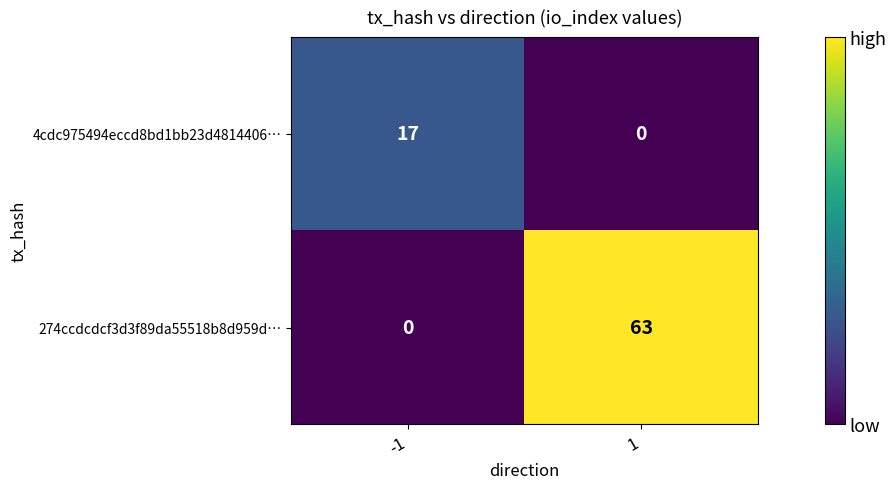

Which series changed the most between -1 and 1?

274ccdcdcf3d3f89da55518b8d959d…